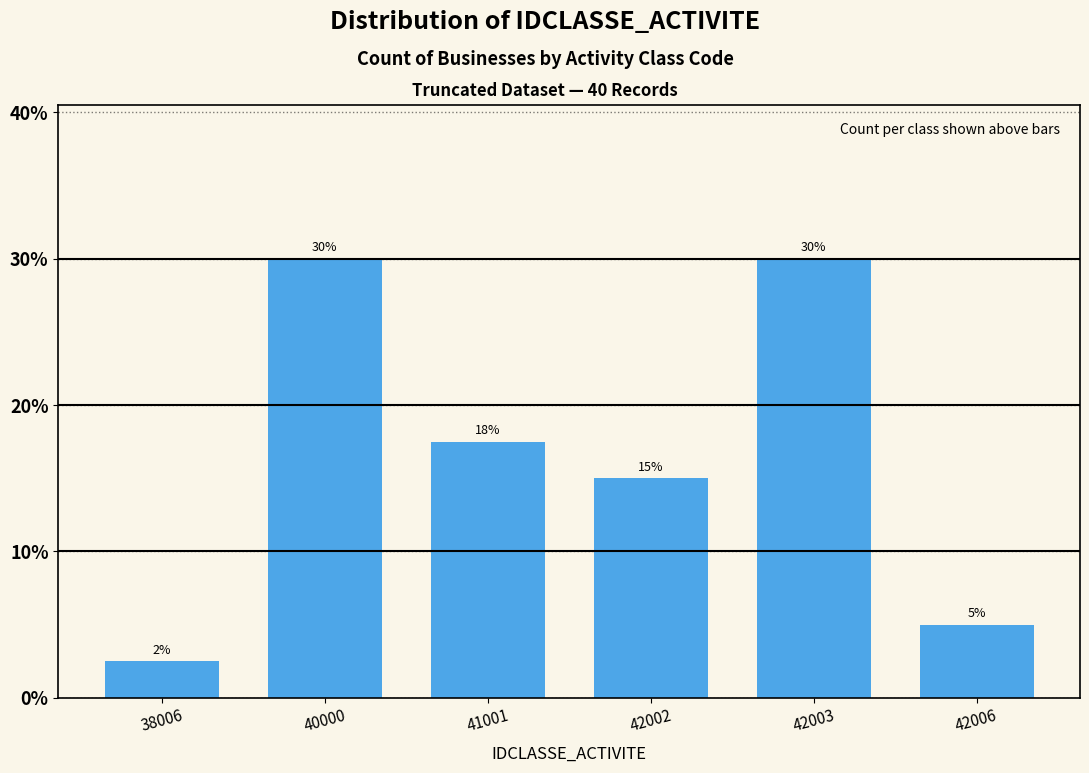

What is the change in value from 42002 to 42006?

-10.0